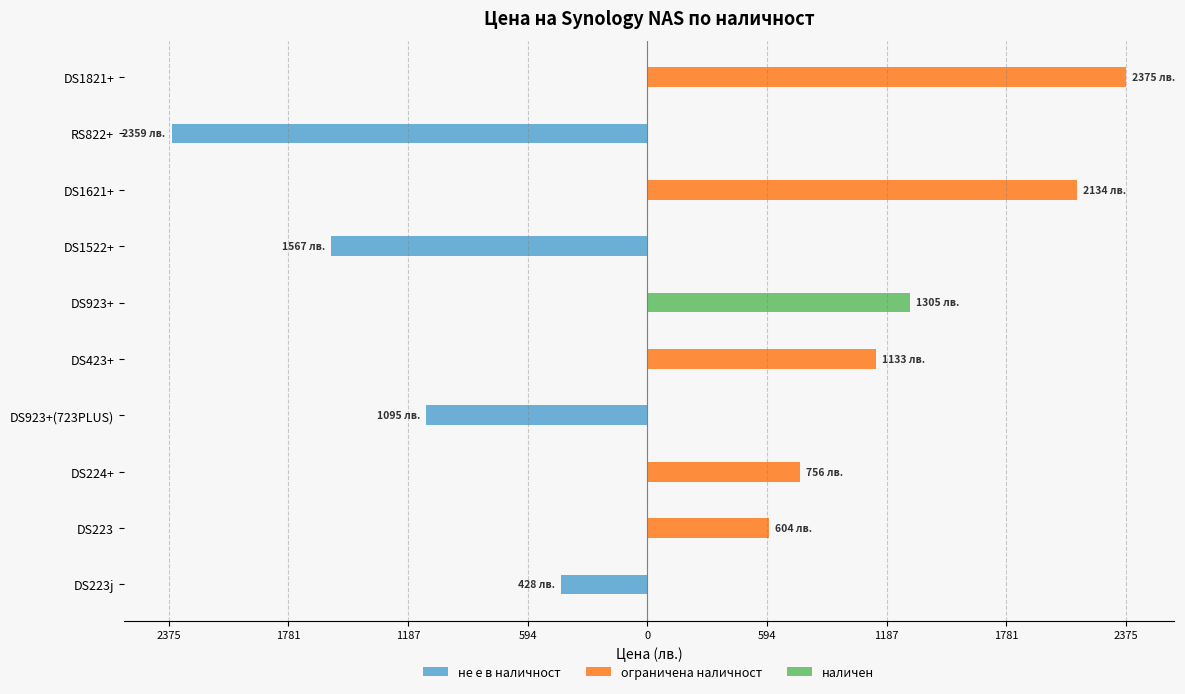

Reading left to right, extract all data points from this chart.

не е в наличност: -428.4	0.0	0.0	-1095.3	0.0	0.0	-1566.7	0.0	-2359.1	0.0
ограничена наличност: 0.0	604.2	756.3	0.0	1133.2	0.0	0.0	2134.1	0.0	2374.8
наличен: 0.0	0.0	0.0	0.0	0.0	1305.0	0.0	0.0	0.0	0.0